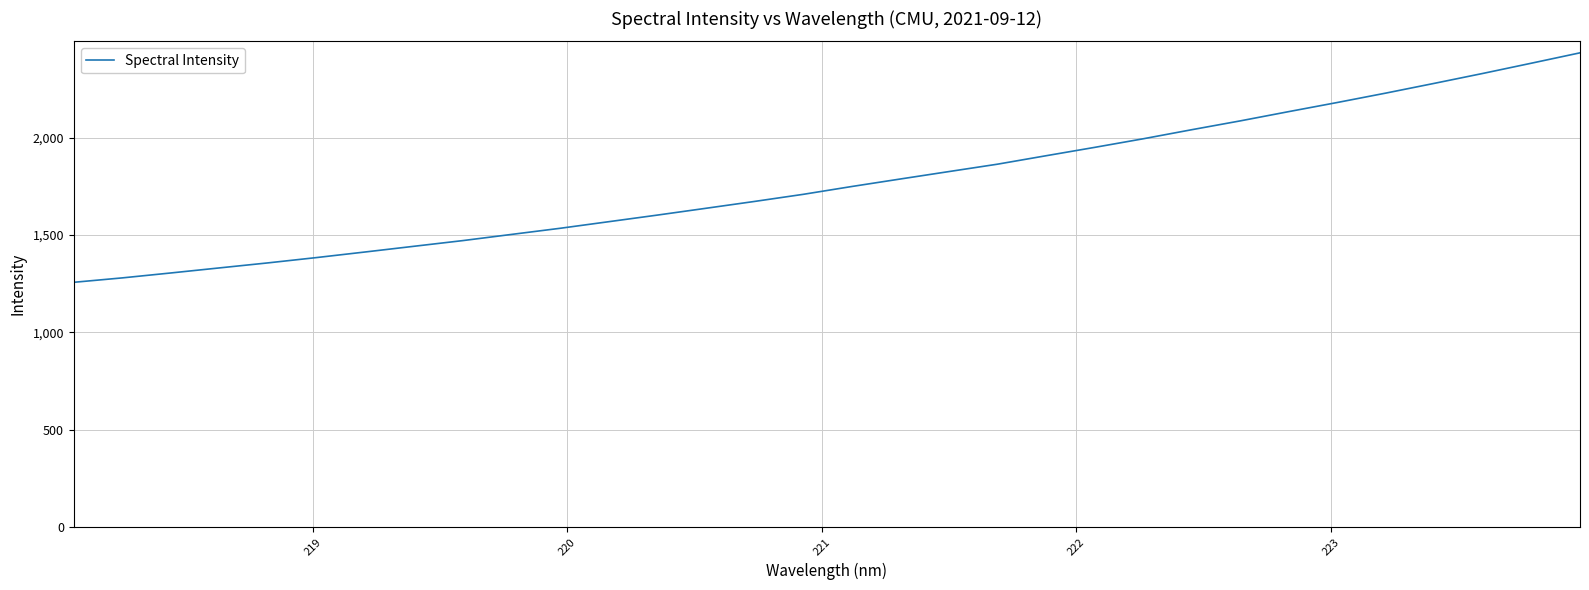

Reading left to right, list all the values displayed in this chart.

1257.6	1280.4	1305.7	1331.7	1357.5	1384.9	1413.6	1442.7	1471.8	1503.5	1535.0	1568.8	1602.7	1637.7	1672.9	1709.3	1749.5	1788.1	1826.2	1864.2	1907.6	1950.5	1994.6	2041.2	2086.6	2134.2	2181.1	2229.4	2279.5	2330.4	2383.0	2436.1